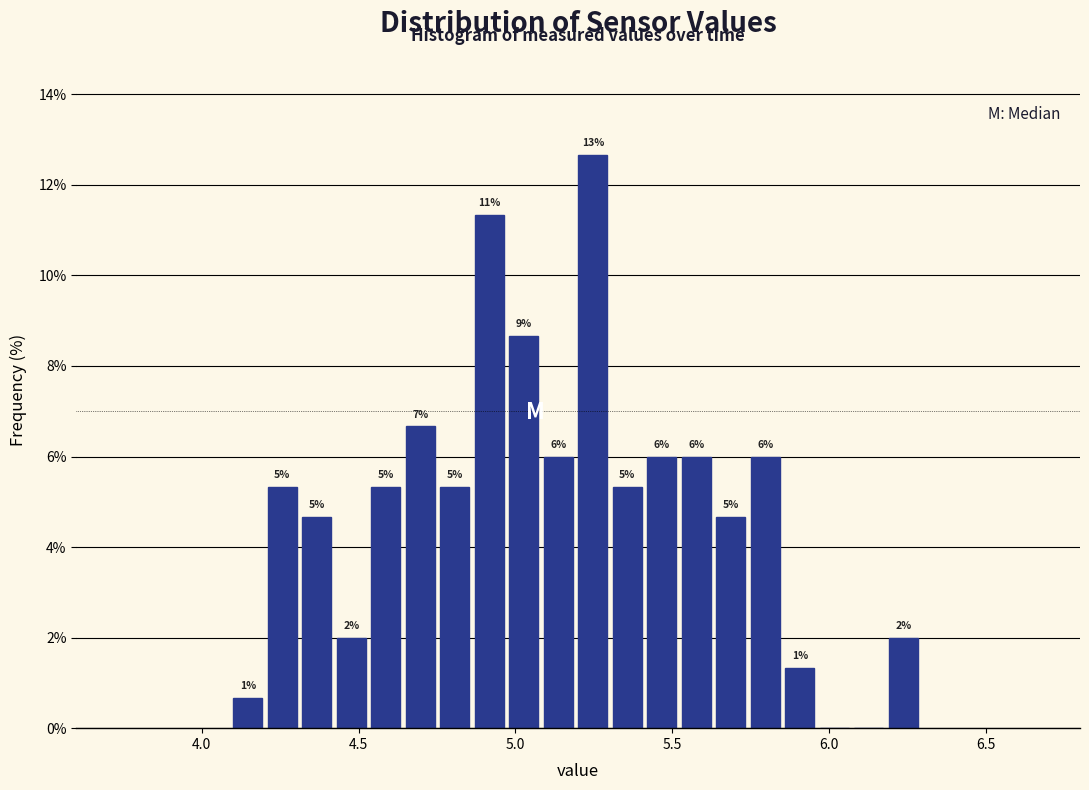

Around what value on the x-axis is the tallest bar? Give the approximate position of its centre, as read against the axis.

5.25